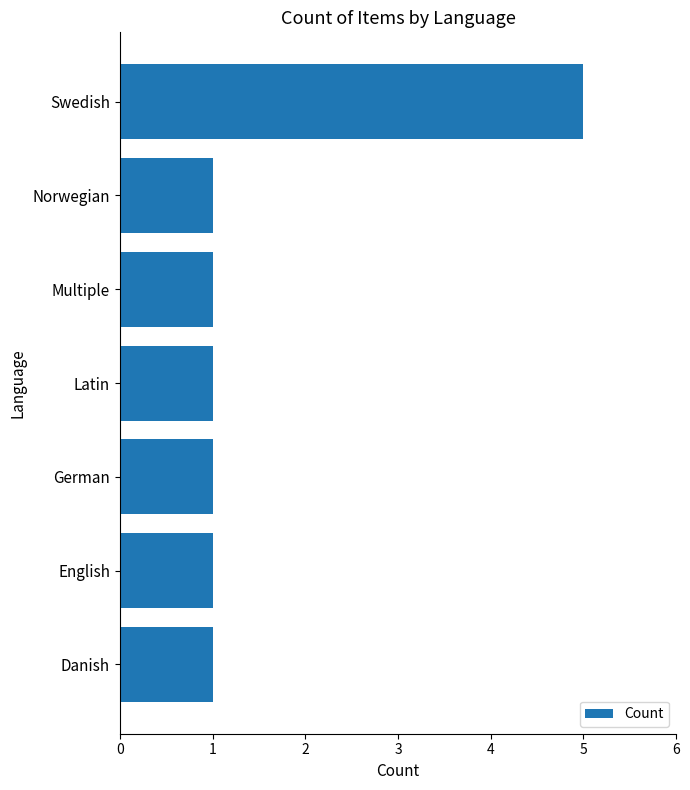

Between Swedish and Latin, which is larger?

Swedish